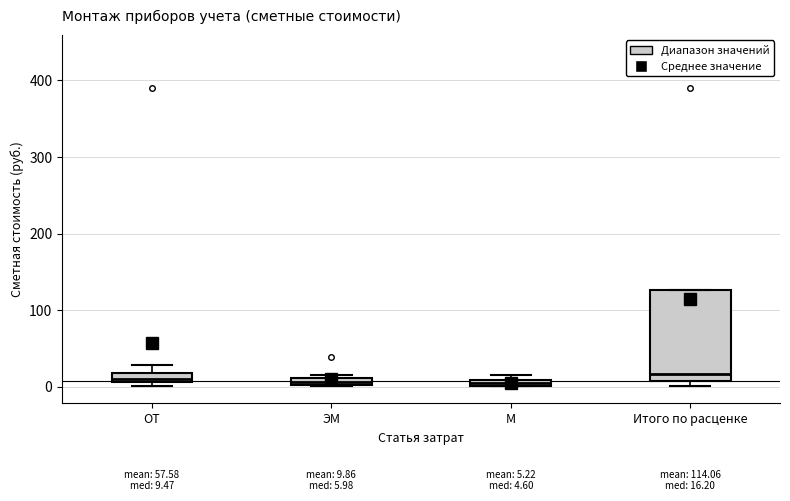

Comparing the boxes themselves (not the whiskers), which one is the tallest?

Итого по расценке